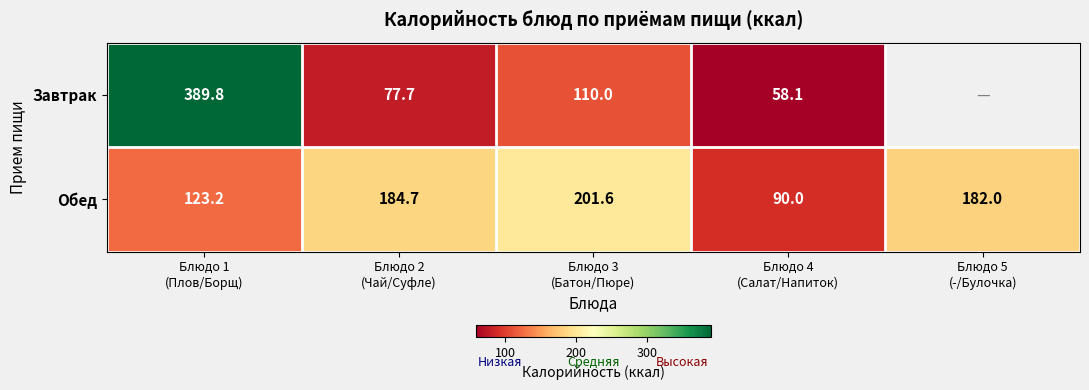

What is the difference between the second highest and second lowest values in the Обед series?

61.5